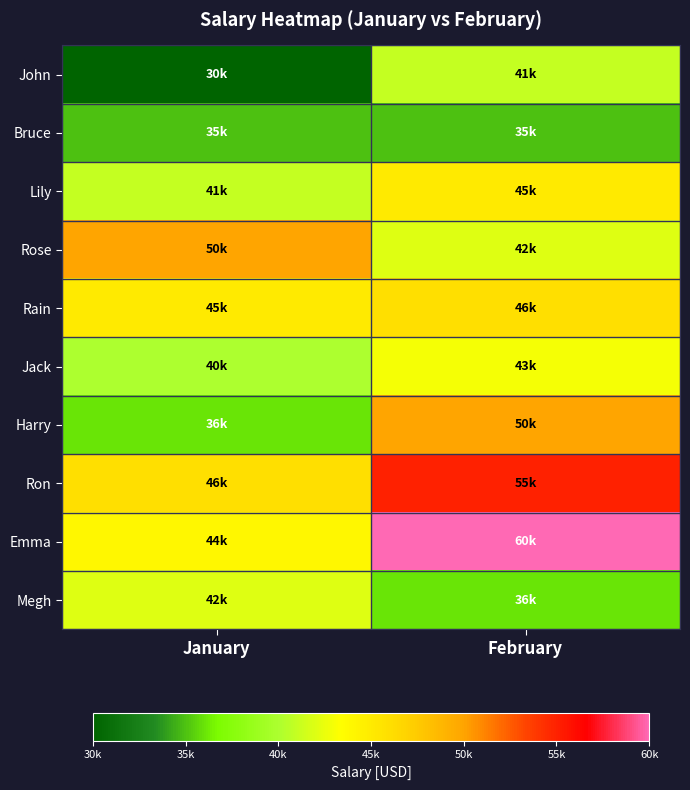

Between January and February, which series saw the biggest shift?

Emma